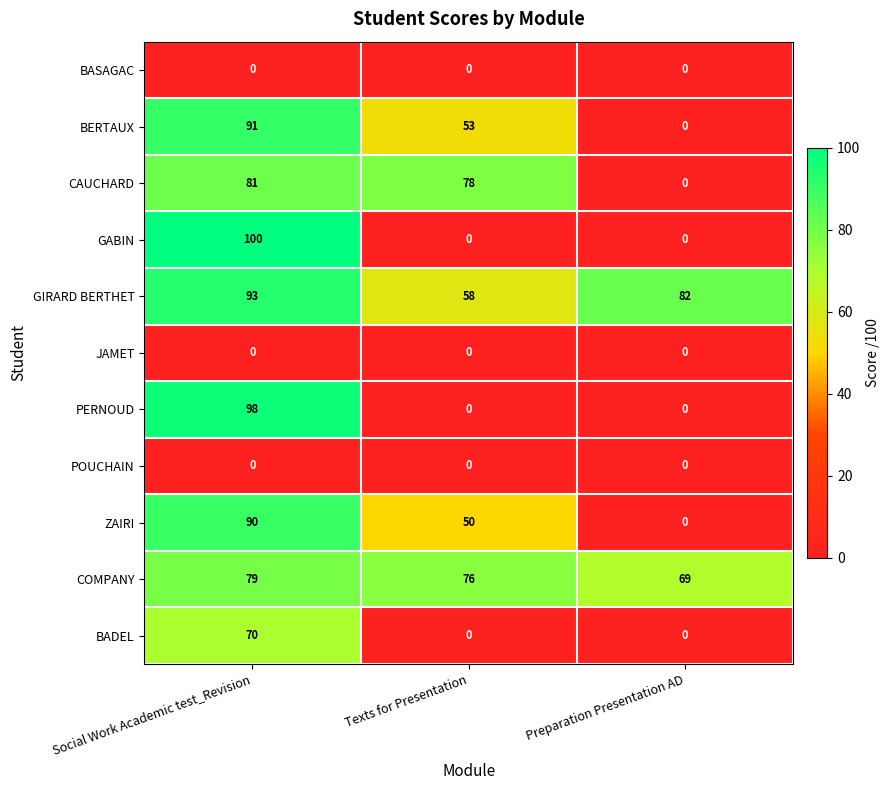

What is the minimum value for COMPANY?

69